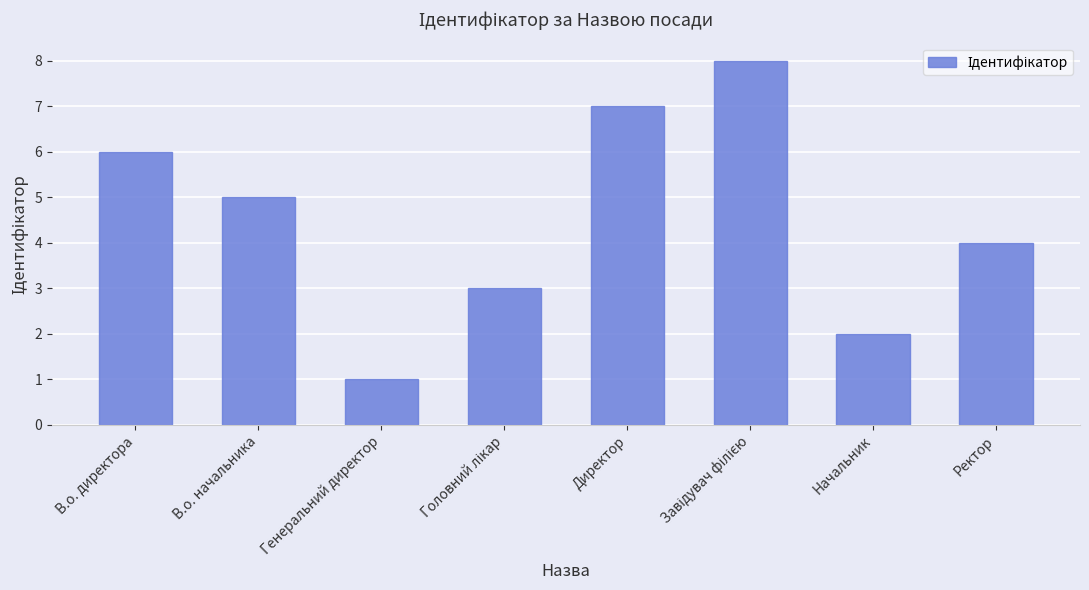

How many categories are shown in the chart?

8